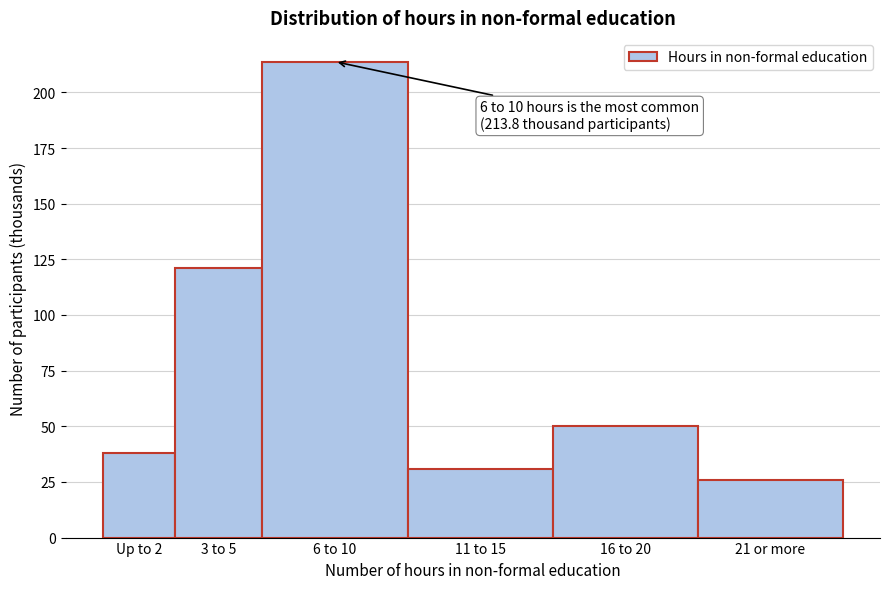

Reading left to right, extract all data points from this chart.

38.2	121.1	213.8	30.8	50.0	26.0